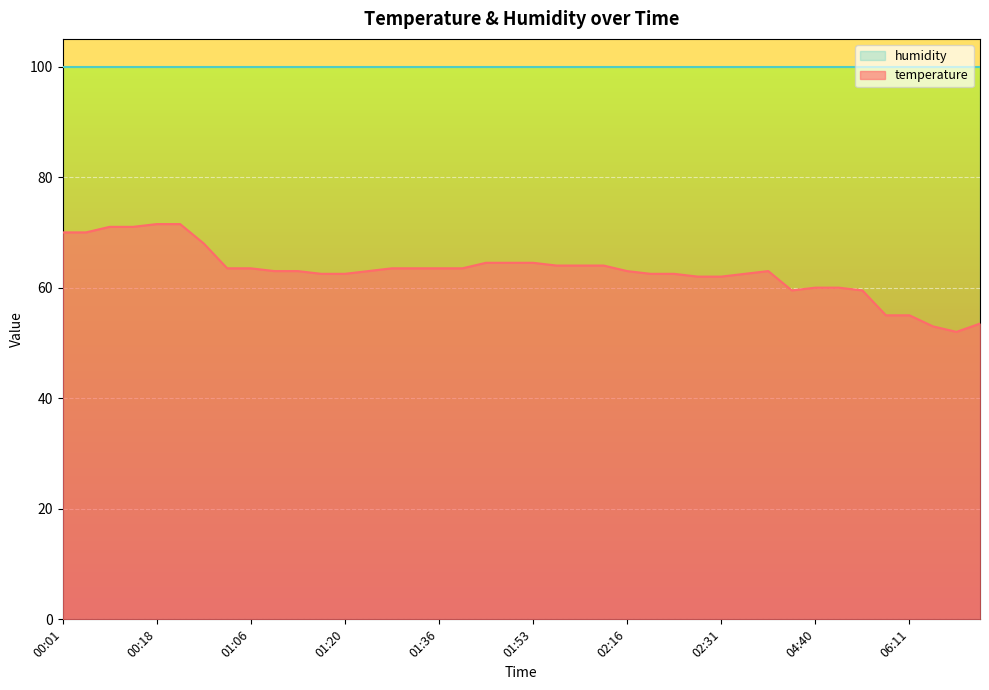

What is the sum of the values at 01:20 and 01:41?

127.0